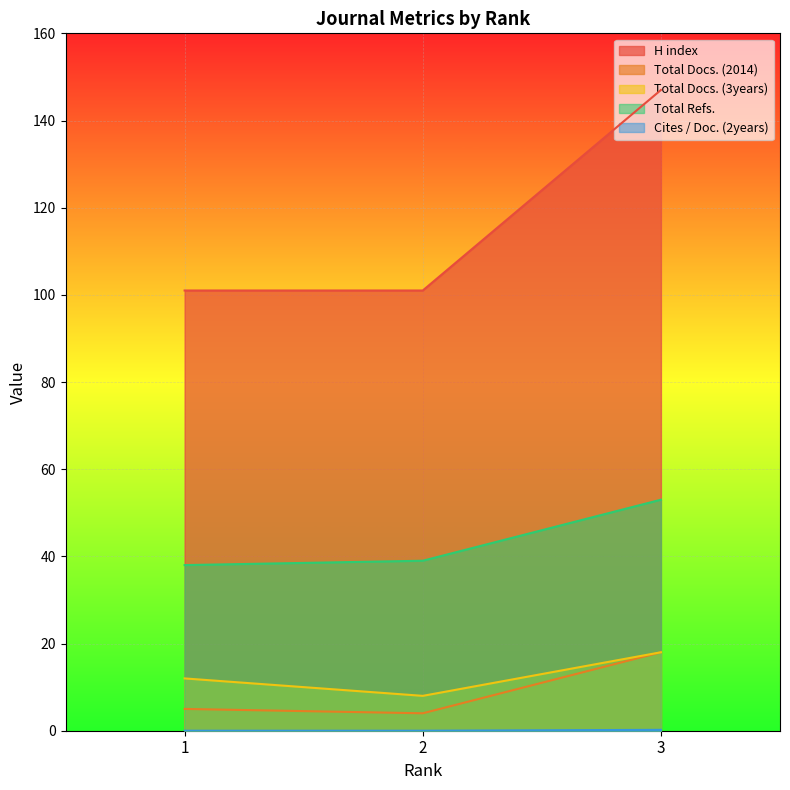

How many lines are shown in the chart?

5